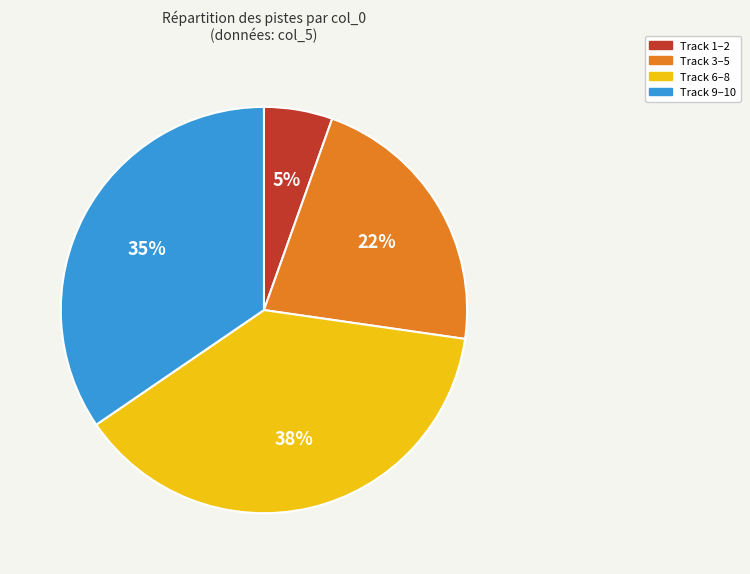

To the nearest percent, what is the average slice percentage?

25%